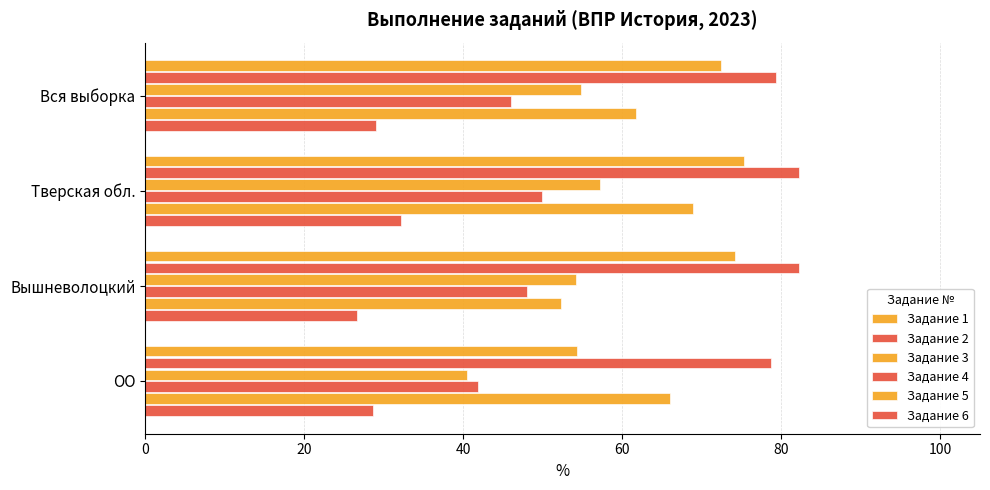

What is the sum of all Задание 3 values?

206.7